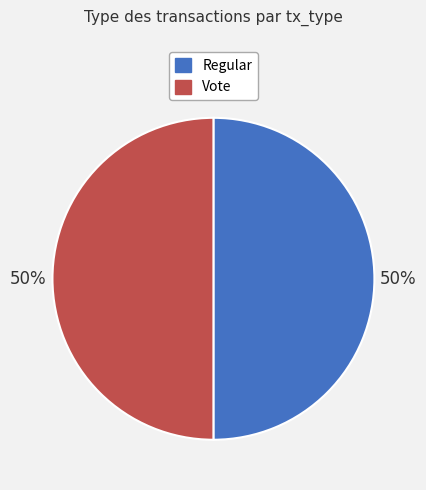

Do Regular and Vote together represent more than half of the pie?

Yes